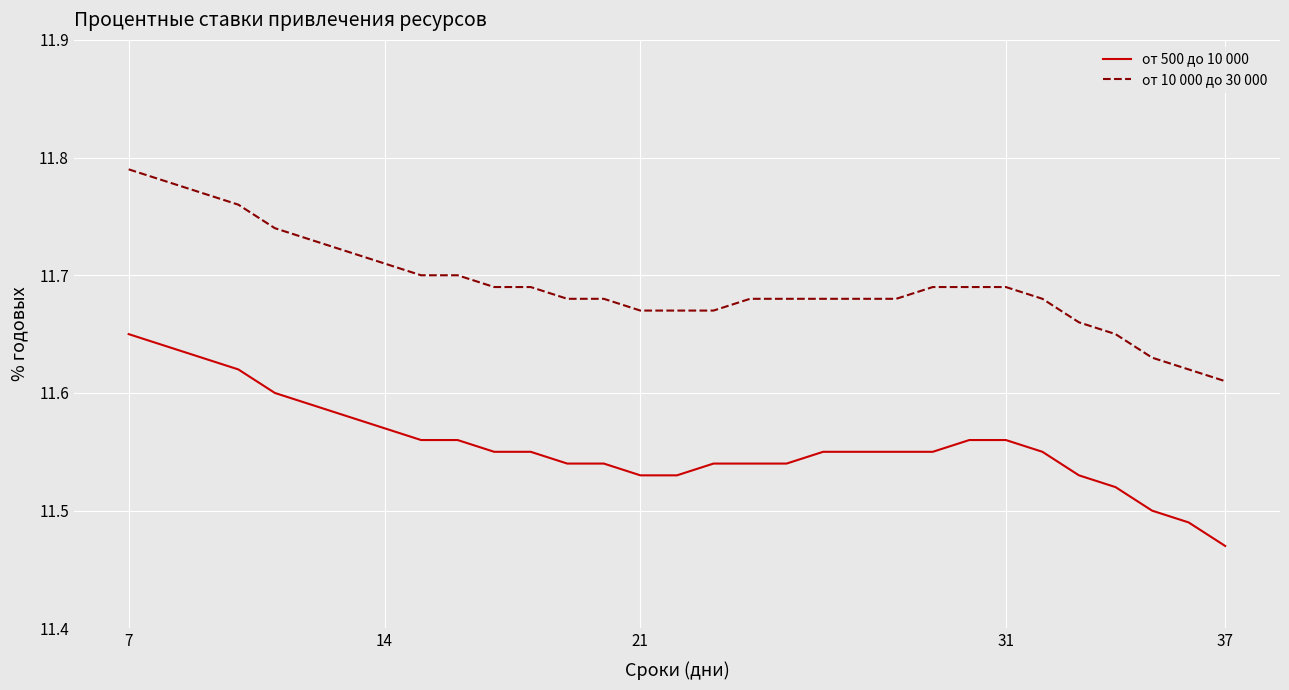

True or false: от 500 до 10 000 and от 10 000 до 30 000 intersect in this chart.

False